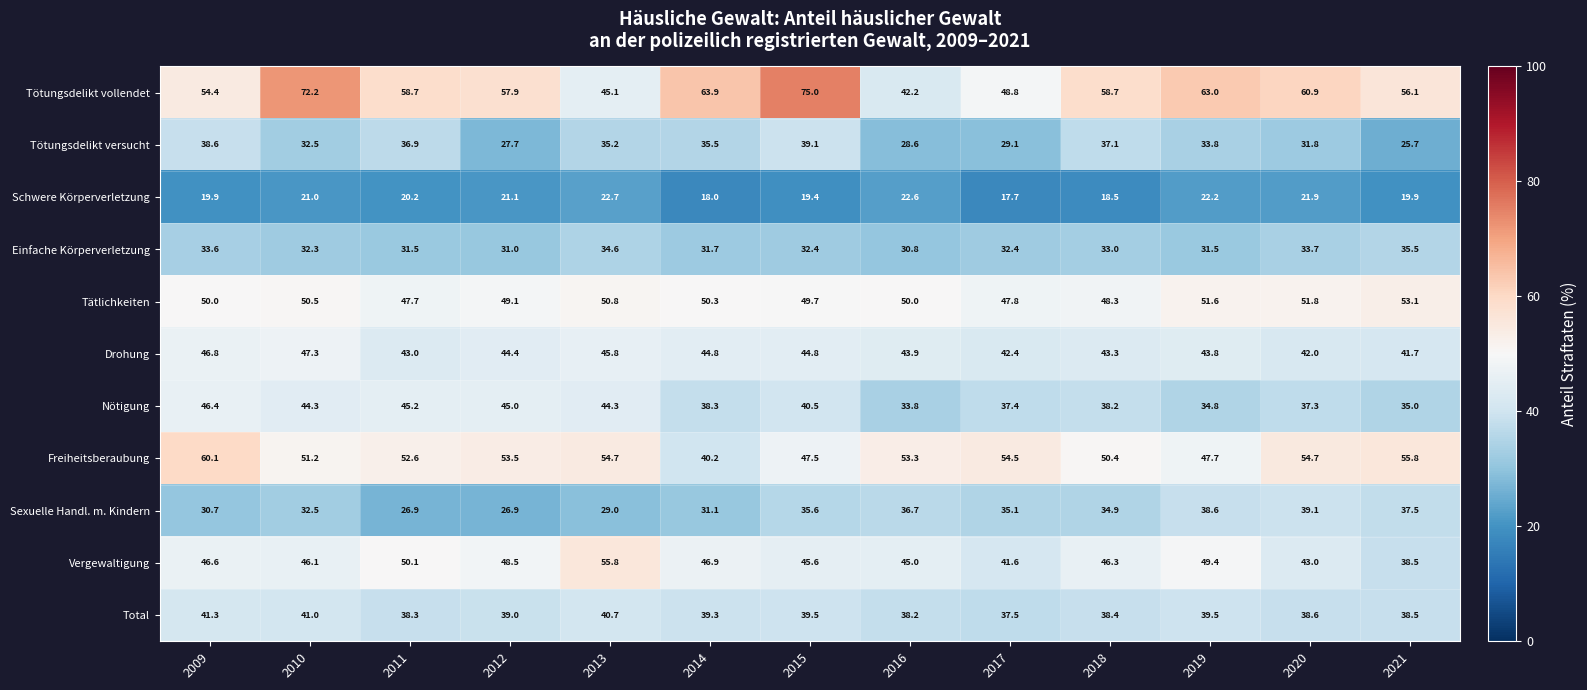

The Total series shows 62.9 at 2011. True or false?

False